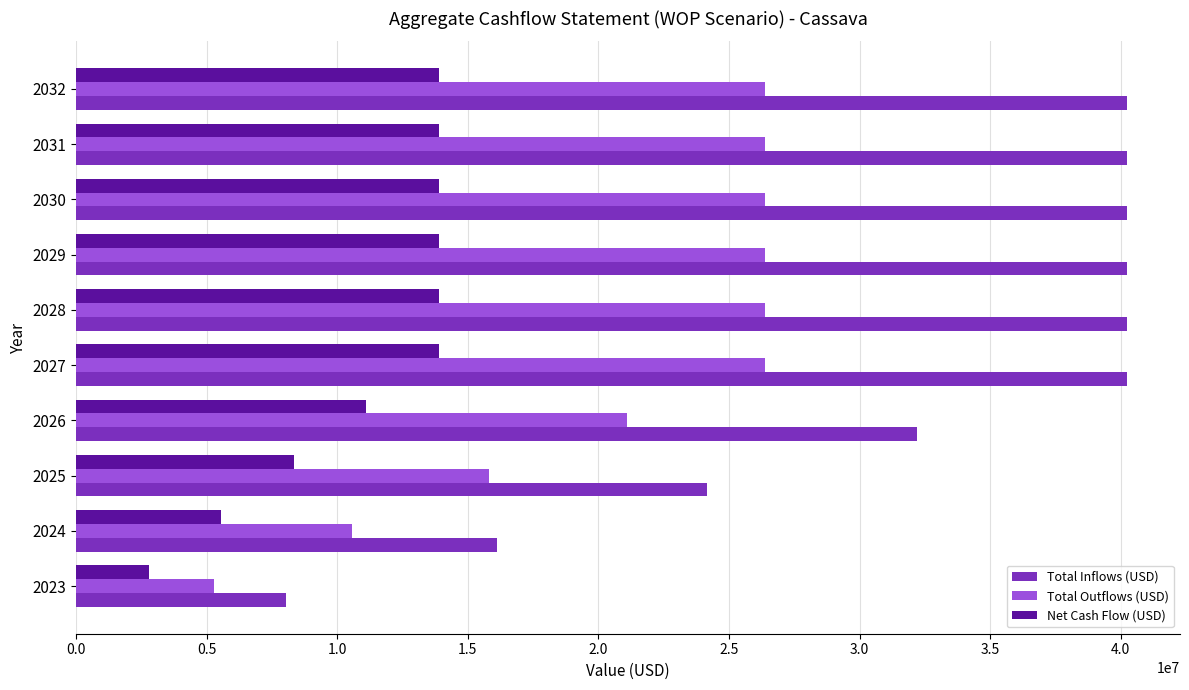

The value of Net Cash Flow (USD) at 2029 is 13891732.8. True or false?

True